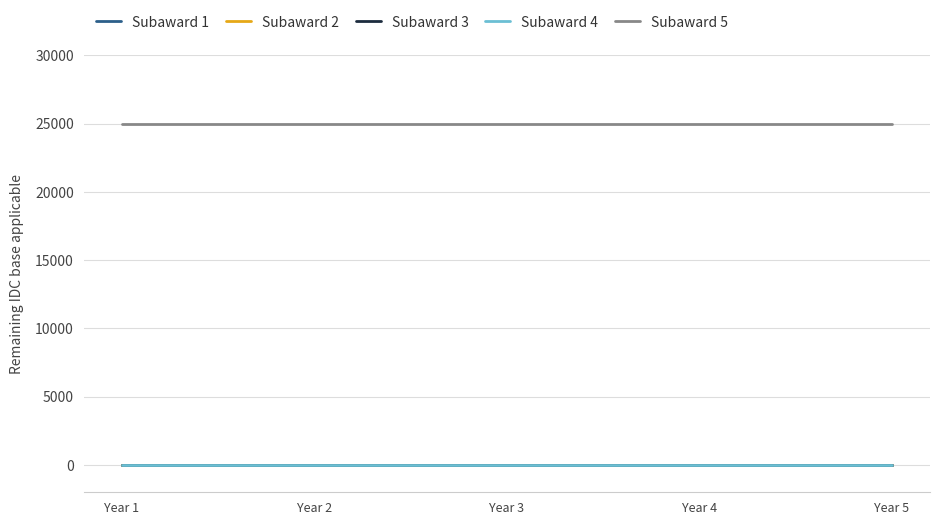

Which category has the highest value in the Subaward 5 series?

Year 1